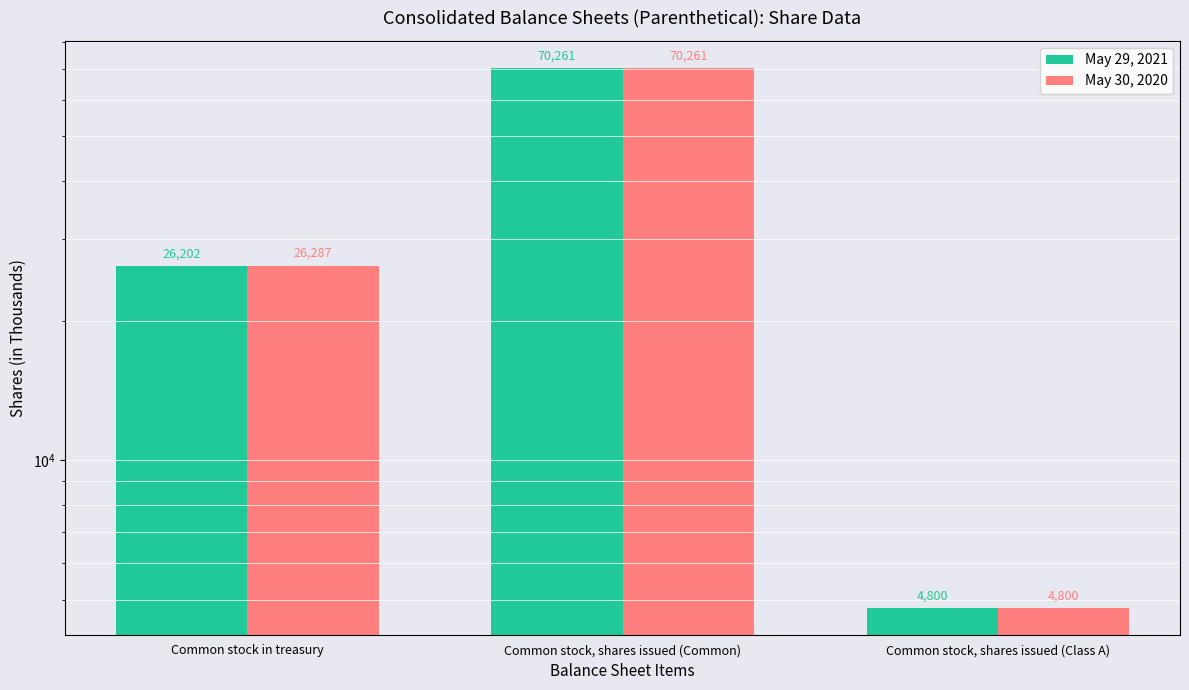

Are the bars horizontal?

No